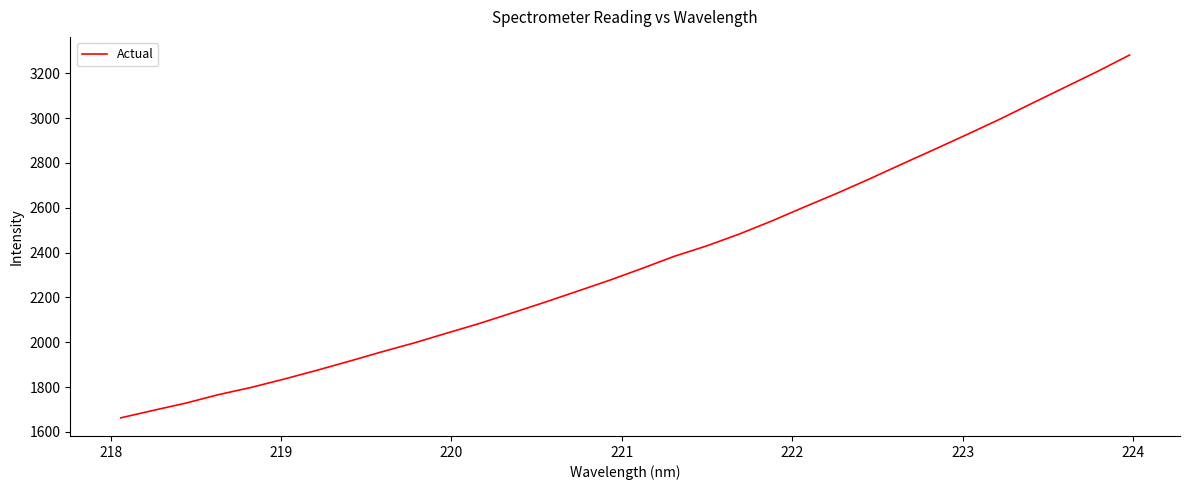

What is the minimum value shown in the chart?

1663.2